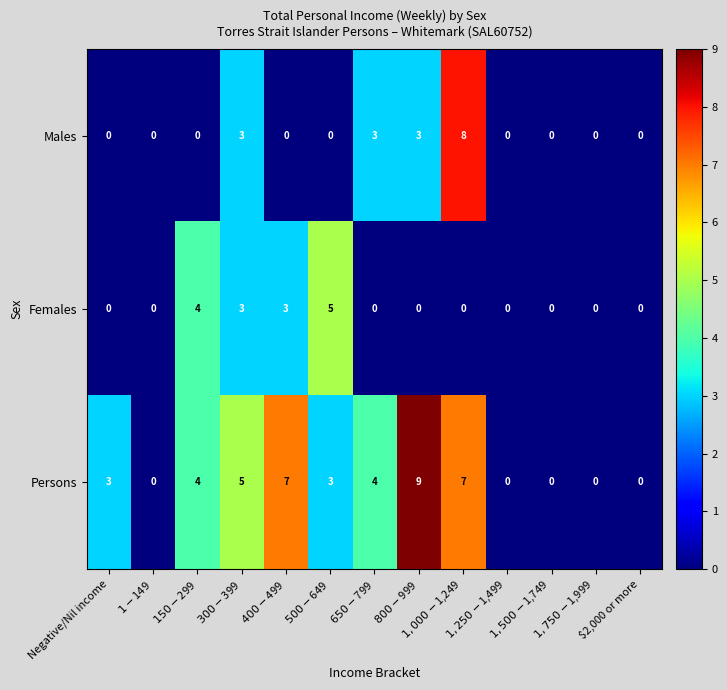

What is the maximum value shown in the chart?

9